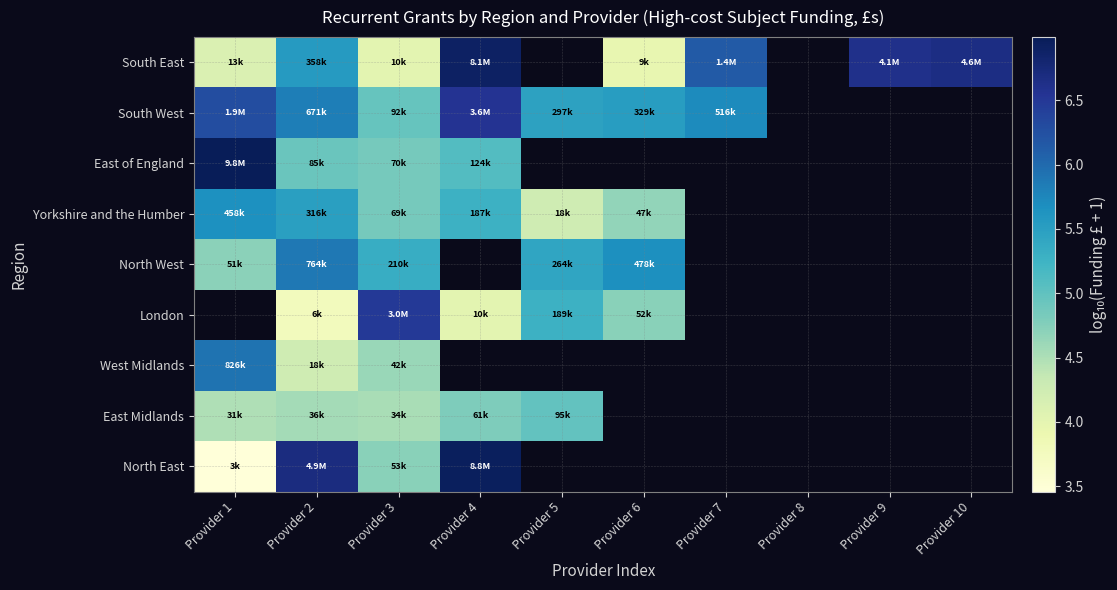

What is the total value across all series at Provider 3?

44.4